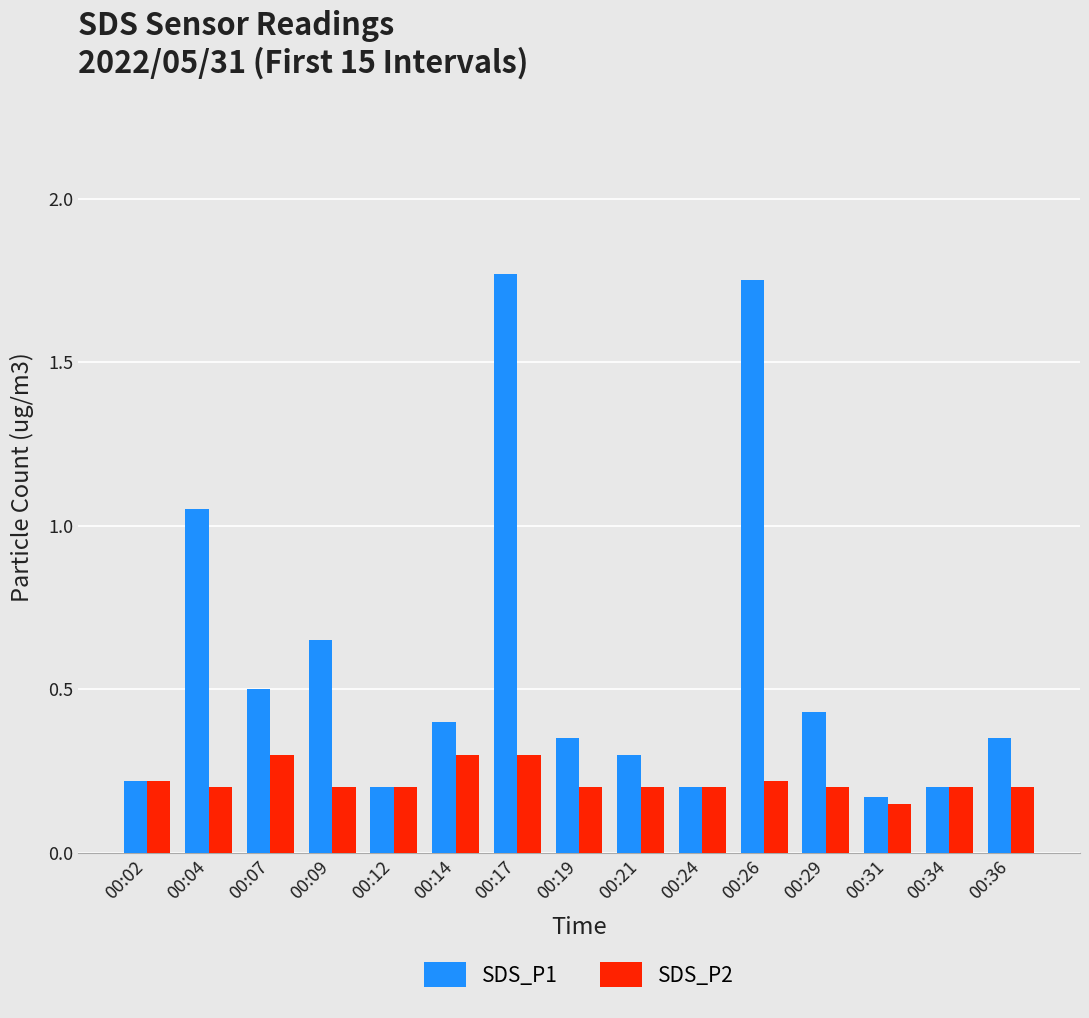

What is the total value across all series at 00:19?

0.6